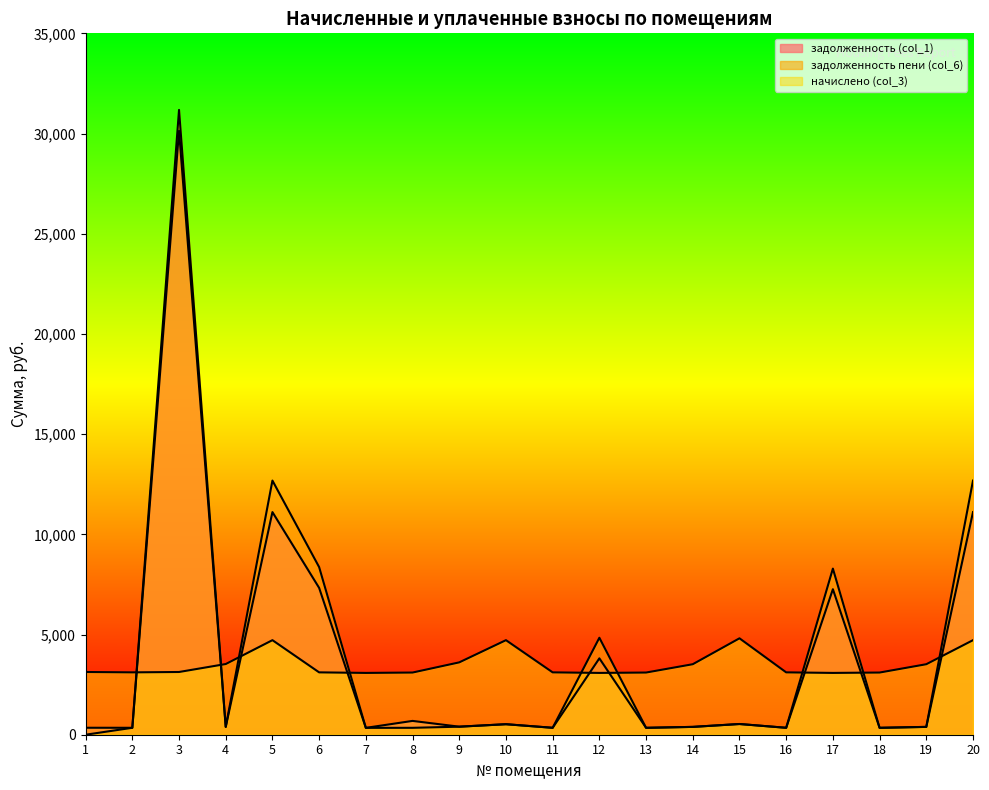

At how many categories does at least one series exceed 20966?

1